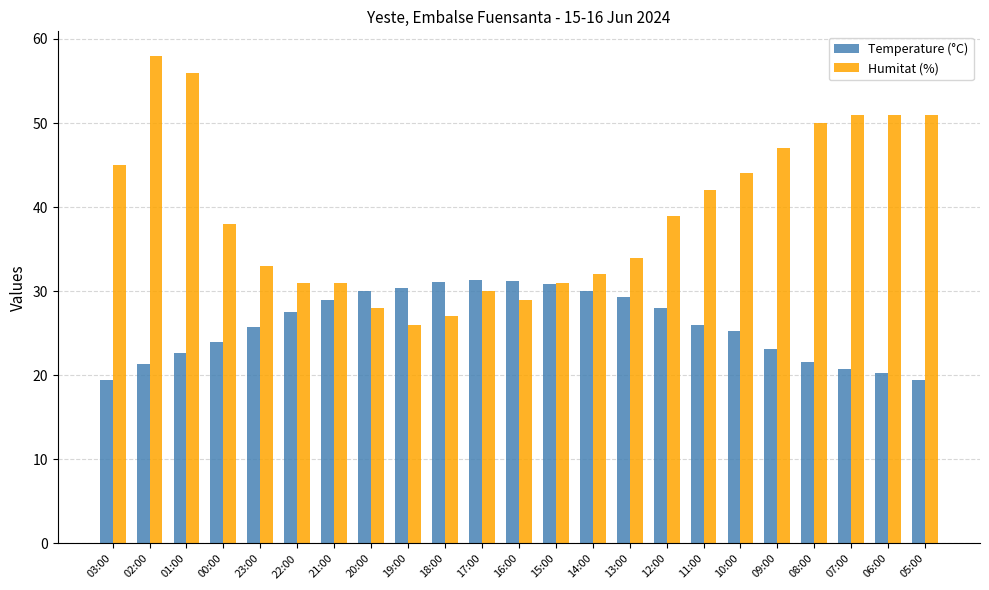

How many groups of bars are there?

23